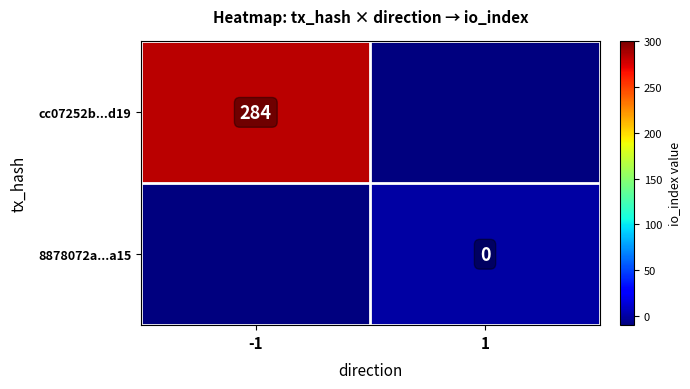

What is the maximum value shown in the chart?

284